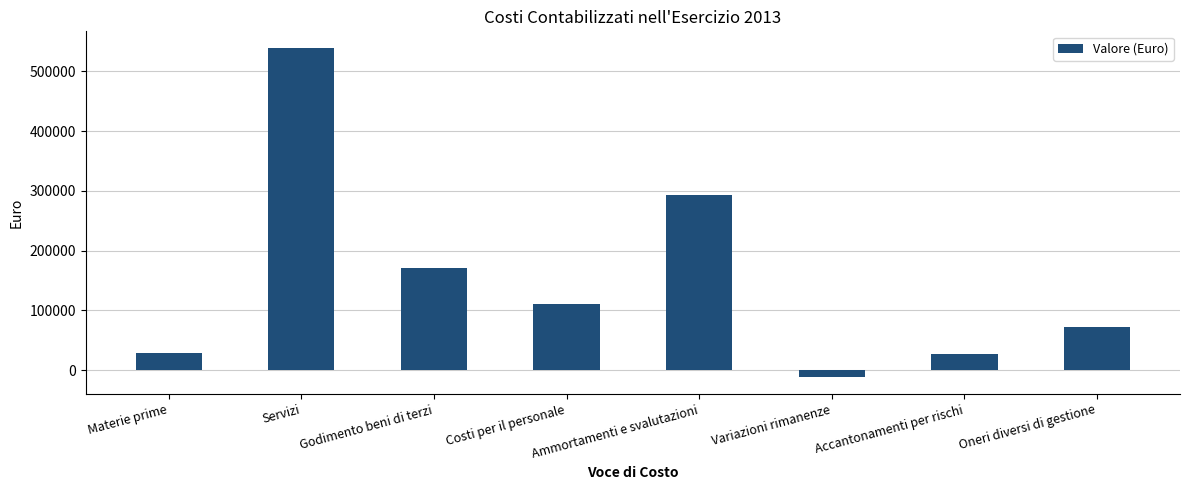

What is the maximum value shown in the chart?

539484